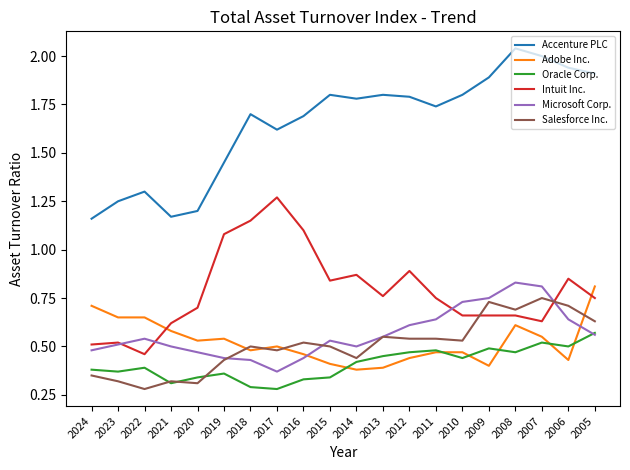

Does the chart have visible grid lines?

No